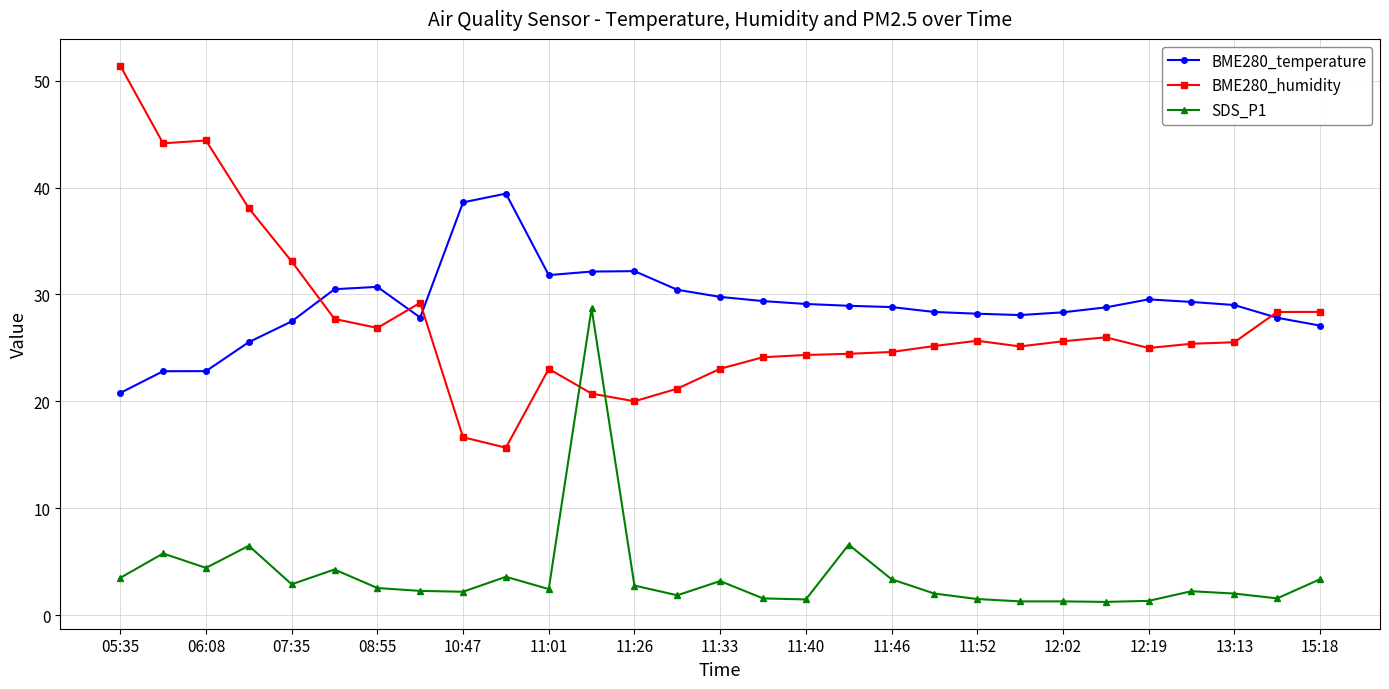

What is the value of the BME280_temperature point at the 25th from the left?

29.5